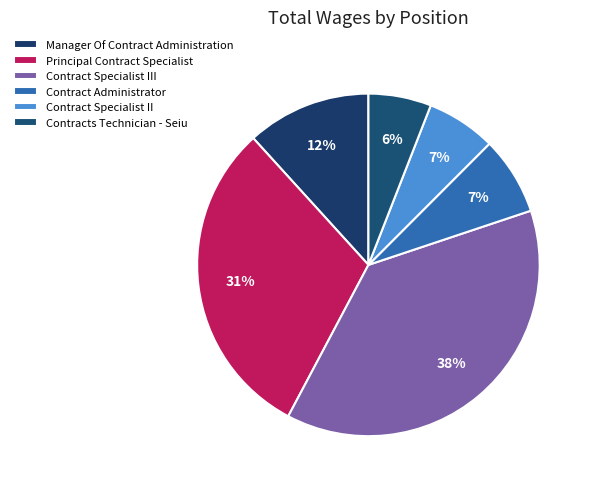

How many segments does this pie chart have?

6